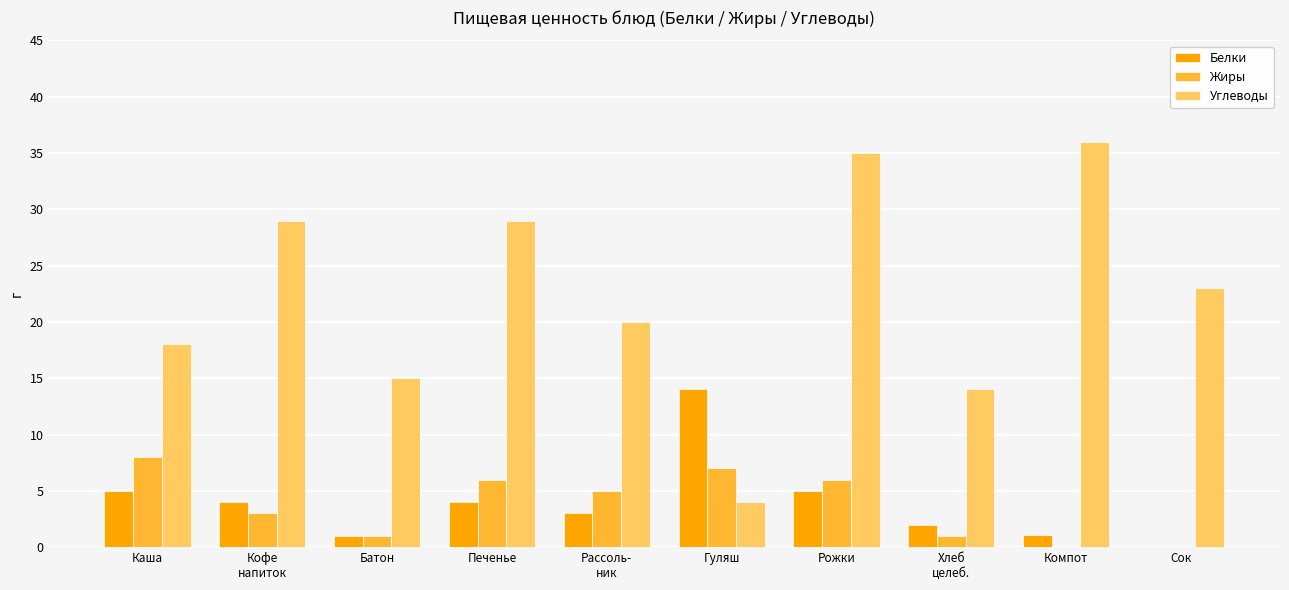

Count the number of data series in this chart.

3